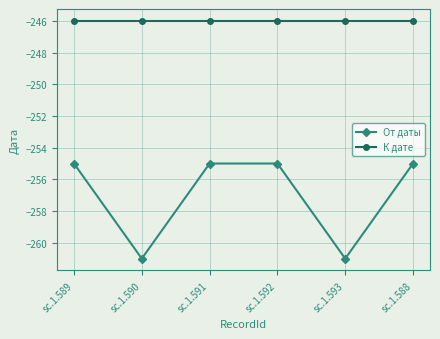

What is the greatest value displayed?

-246